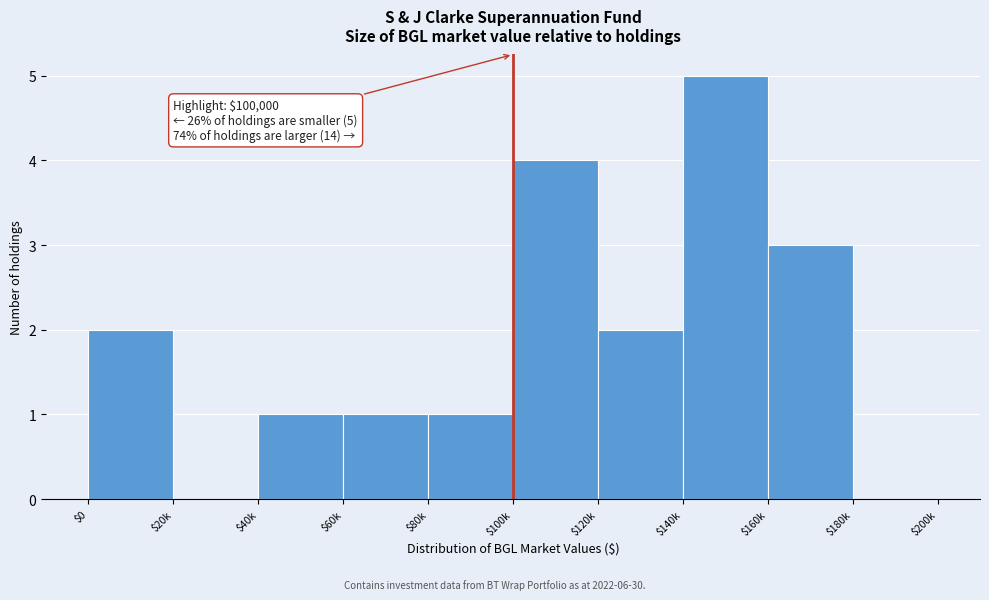

What is the greatest value displayed?

5